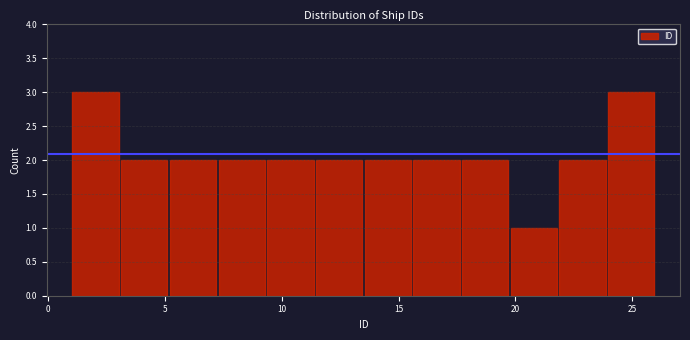

Reading left to right, list every bar in this chart as the range it spans on the x-axis followed by its height. Neither the bar edges nor the heights are printed on the chart, so give them approximately, as read against the axes.

1.0 to 3.0: 3
3.0 to 5.0: 2
5.0 to 7.5: 2
7.5 to 9.5: 2
9.5 to 11.5: 2
11.5 to 13.5: 2
13.5 to 15.5: 2
15.5 to 17.5: 2
17.5 to 20.0: 2
20.0 to 22.0: 1
22.0 to 24.0: 2
24.0 to 26.0: 3